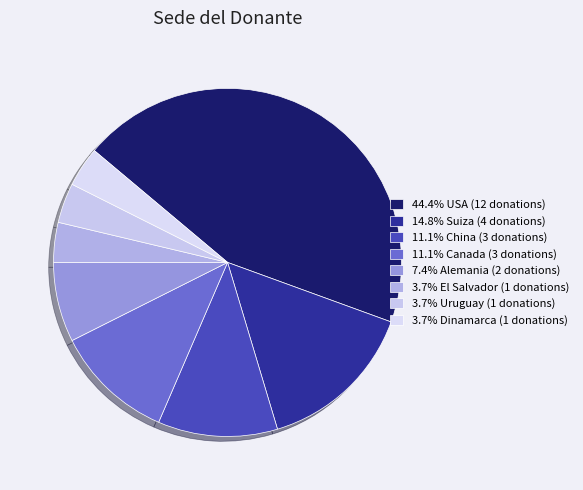

How many segments does this pie chart have?

8